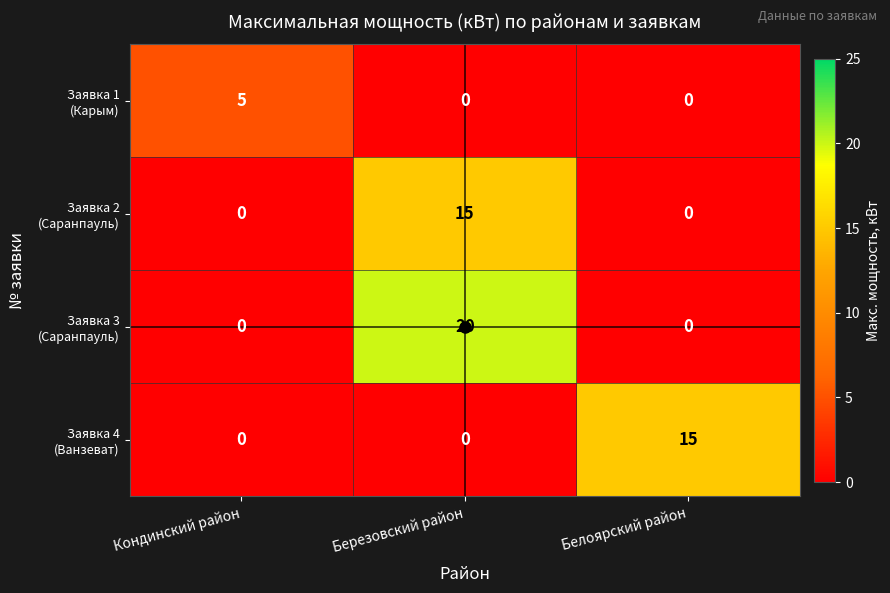

What is the difference between the highest and lowest values at Белоярский район?

15